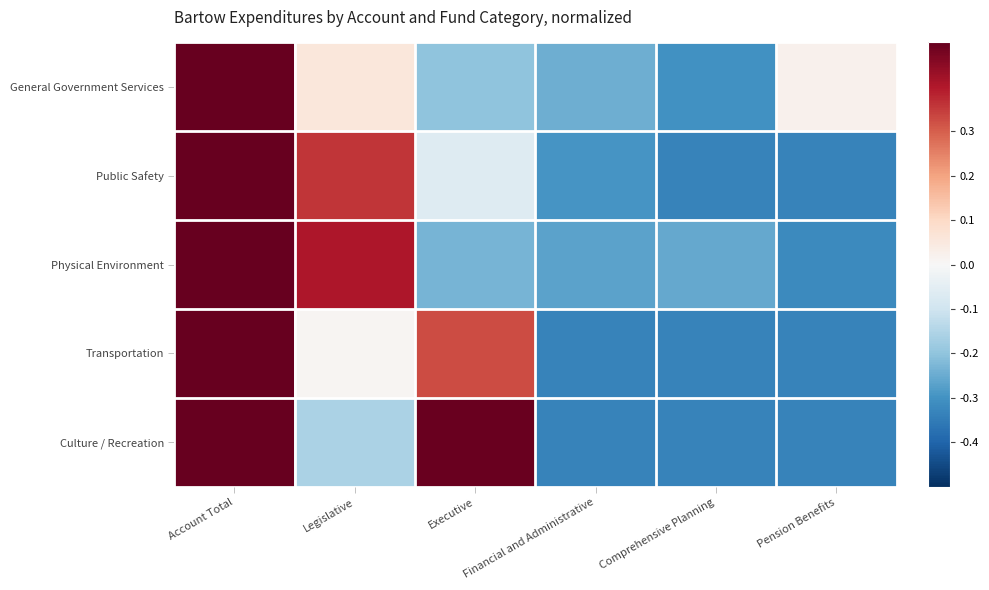

Reading left to right, extract all data points from this chart.

General Government Services: Account Total=0.7	Legislative=0.1	Executive=-0.2	Financial and Administrative=-0.2	Comprehensive Planning=-0.3	Pension Benefits=0.0
Public Safety: Account Total=0.7	Legislative=0.4	Executive=-0.1	Financial and Administrative=-0.3	Comprehensive Planning=-0.3	Pension Benefits=-0.3
Physical Environment: Account Total=0.7	Legislative=0.4	Executive=-0.2	Financial and Administrative=-0.3	Comprehensive Planning=-0.3	Pension Benefits=-0.3
Transportation: Account Total=0.7	Legislative=0.0	Executive=0.3	Financial and Administrative=-0.3	Comprehensive Planning=-0.3	Pension Benefits=-0.3
Culture / Recreation: Account Total=0.7	Legislative=-0.2	Executive=0.5	Financial and Administrative=-0.3	Comprehensive Planning=-0.3	Pension Benefits=-0.3